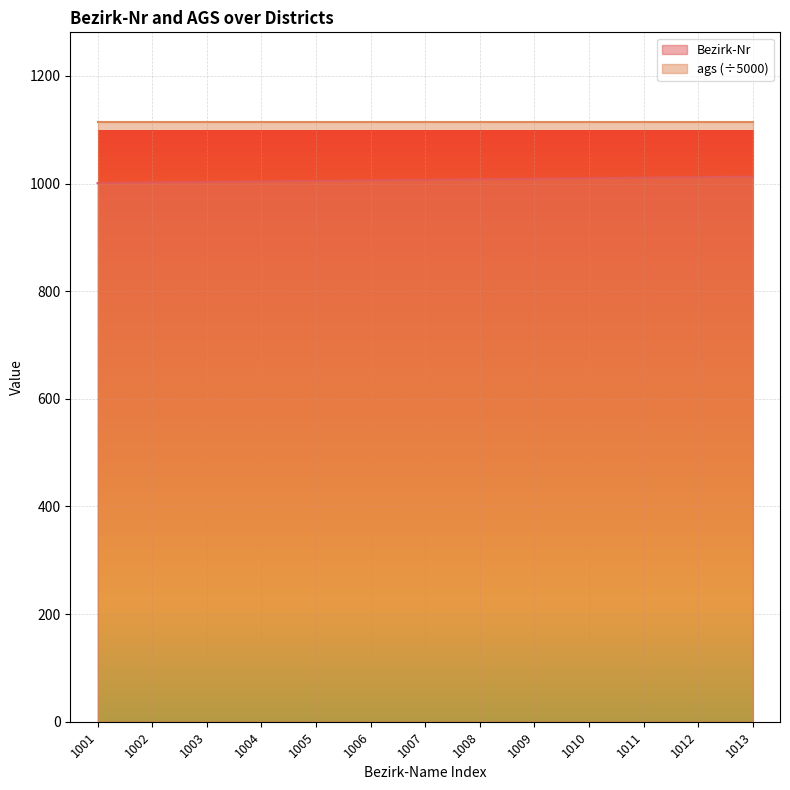

What is the smallest value displayed?

1001.0